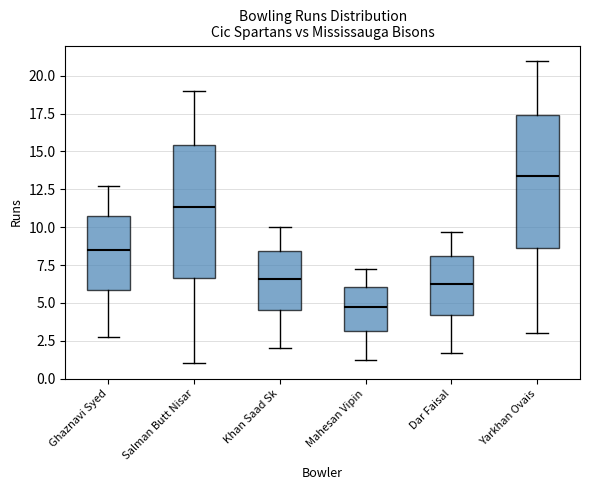

Reading left to right, transcribe this box plot: for each box, give where its median line is, the range the box spans, and where its two whiskers end, as read against the y-axis. The values are not printed on the chart, so give them approximately, as read against the axis.

Ghaznavi Syed: median 8.5, box 6.0 to 11.0, whiskers 3.0 to 13.0
Salman Butt Nisar: median 11.5, box 6.5 to 15.5, whiskers 1.0 to 19.0
Khan Saad Sk: median 6.5, box 4.5 to 8.5, whiskers 2.0 to 10.0
Mahesan Vipin: median 4.5, box 3.0 to 6.0, whiskers 1.5 to 7.5
Dar Faisal: median 6.5, box 4.0 to 8.0, whiskers 1.5 to 9.5
Yarkhan Ovais: median 13.5, box 8.5 to 17.5, whiskers 3.0 to 21.0